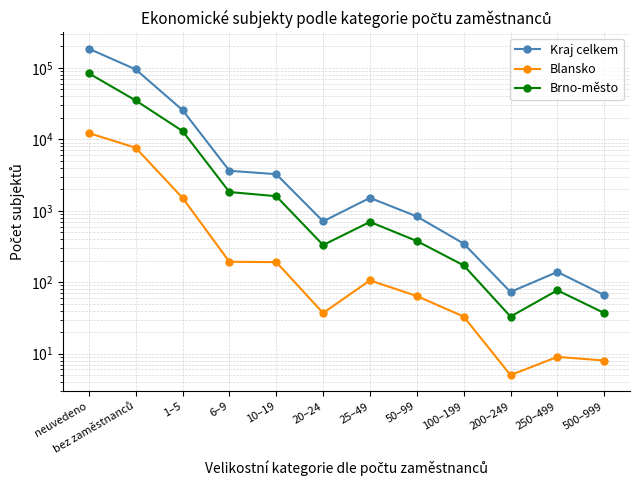

Is it true that Blansko equals 193 at 6–9?

True